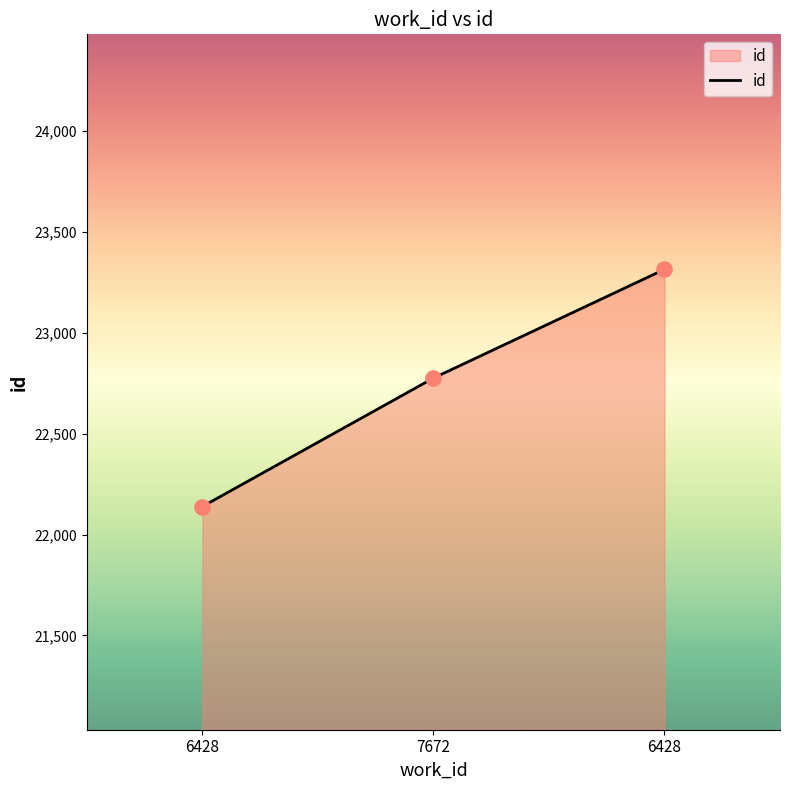

Between 6428 and 7672, which is larger?

7672